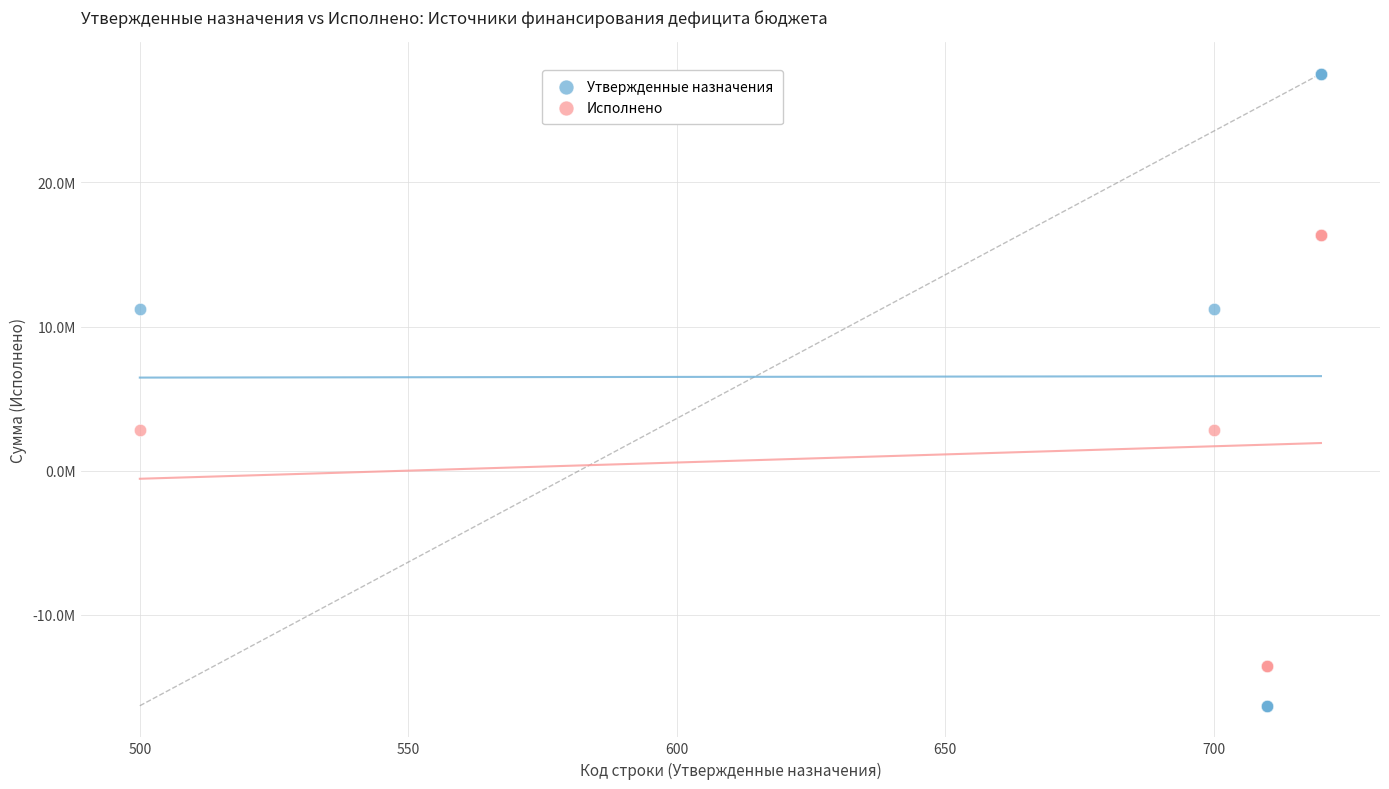

What are all the series names shown in the legend?

Утвержденные назначения, Исполнено